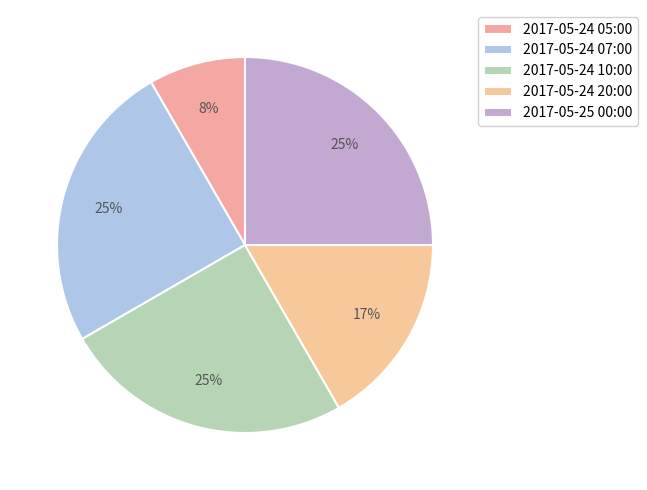

Combined, do 2017-05-24 07:00 and 2017-05-24 05:00 account for over 50%?

No